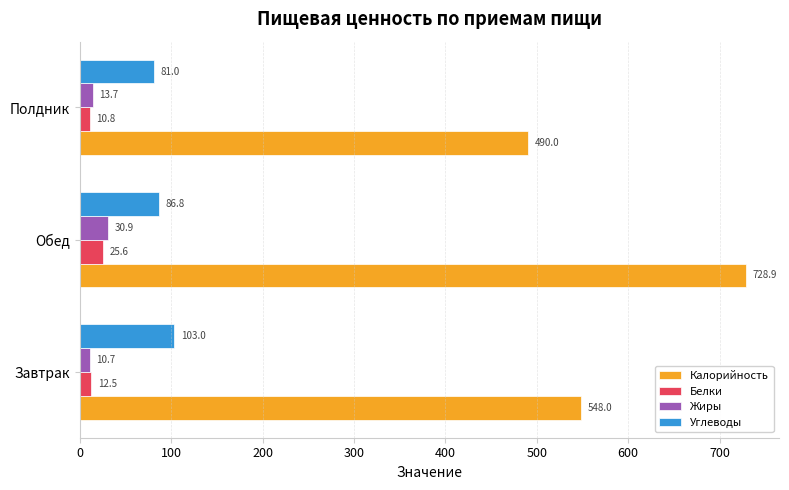

How many data points in Белки are less than 12?

1